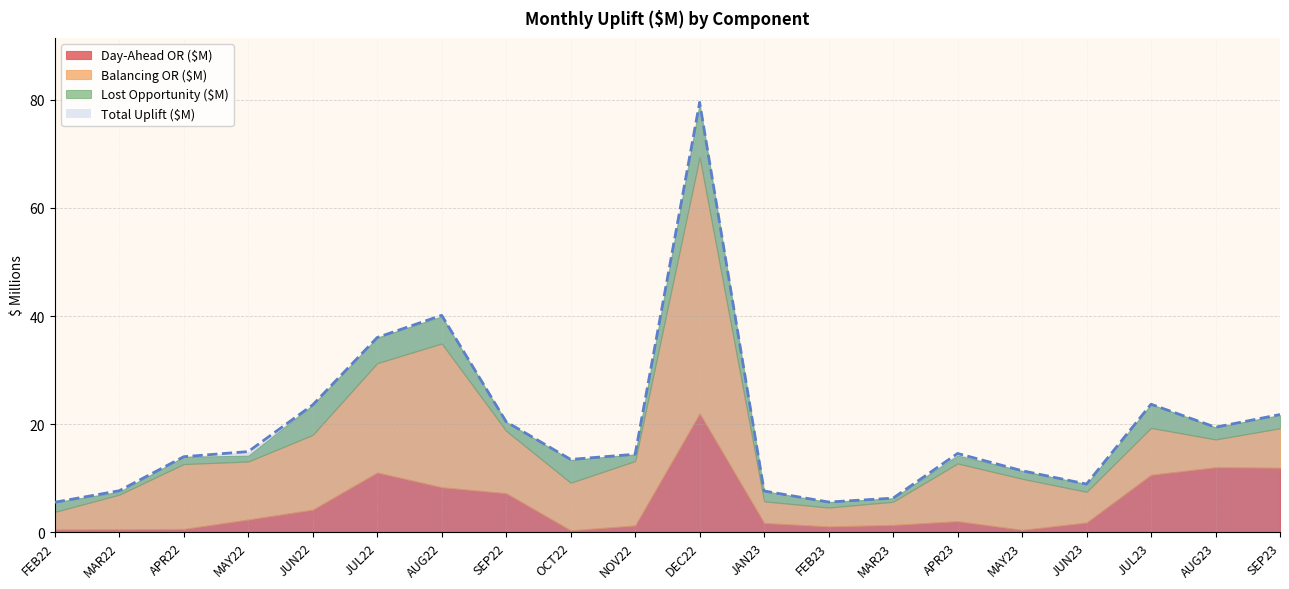

What is the average value of the Balancing OR ($M) series?

11.6